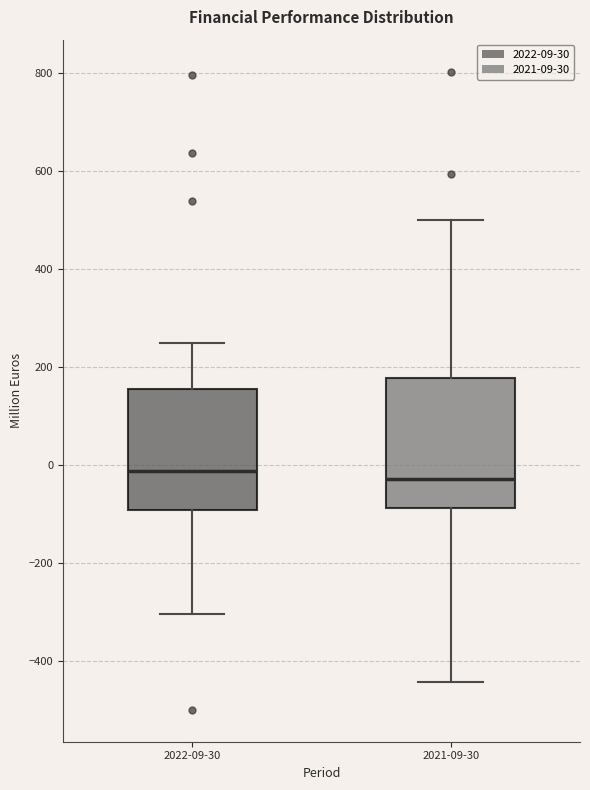

Where does the upper whisker of the box for 2022-09-30 end on the y-axis? The values are not printed on the chart, so give them approximately, as read against the axis.

240